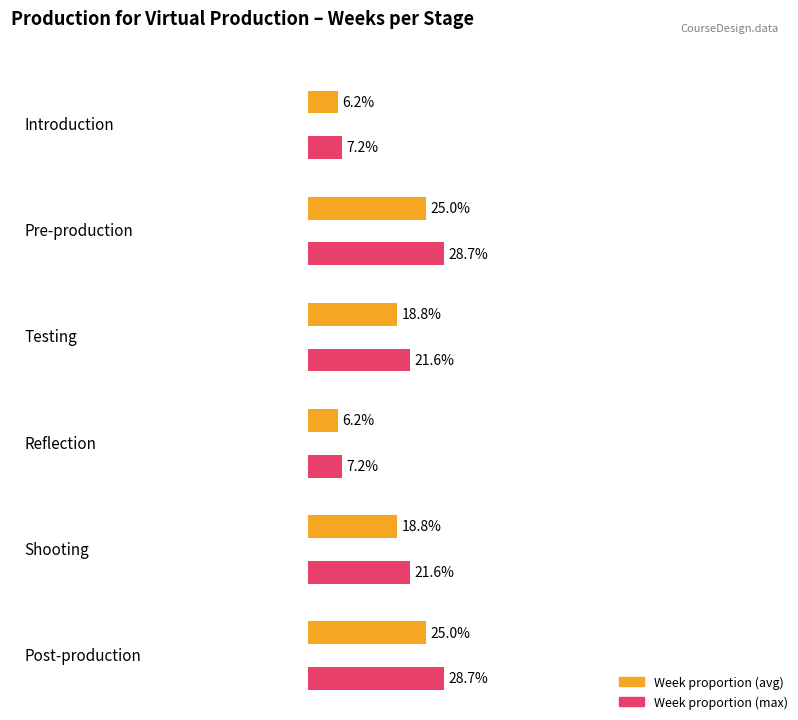

Does the chart contain any negative values?

No